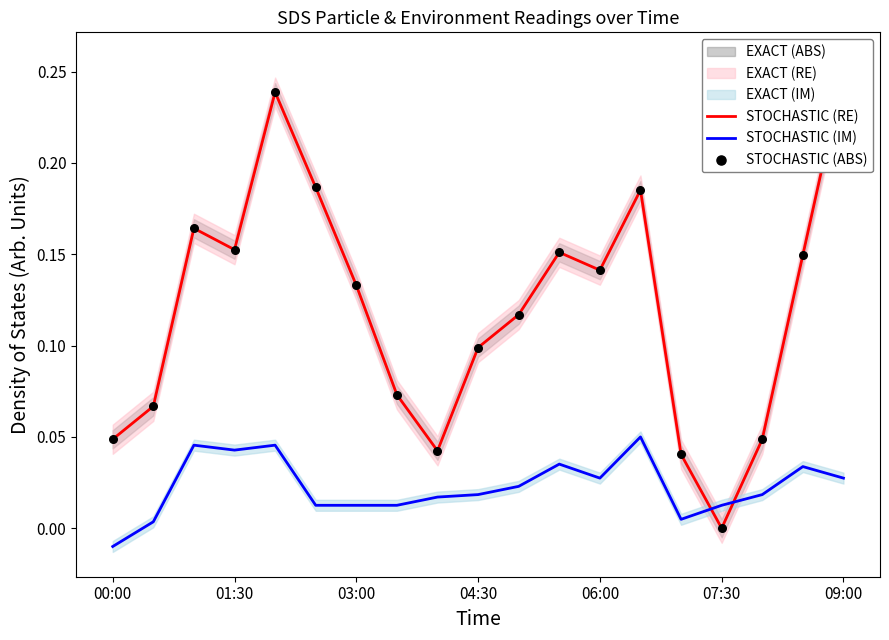

Which series contains the lowest Y value?

STOCHASTIC (IM)